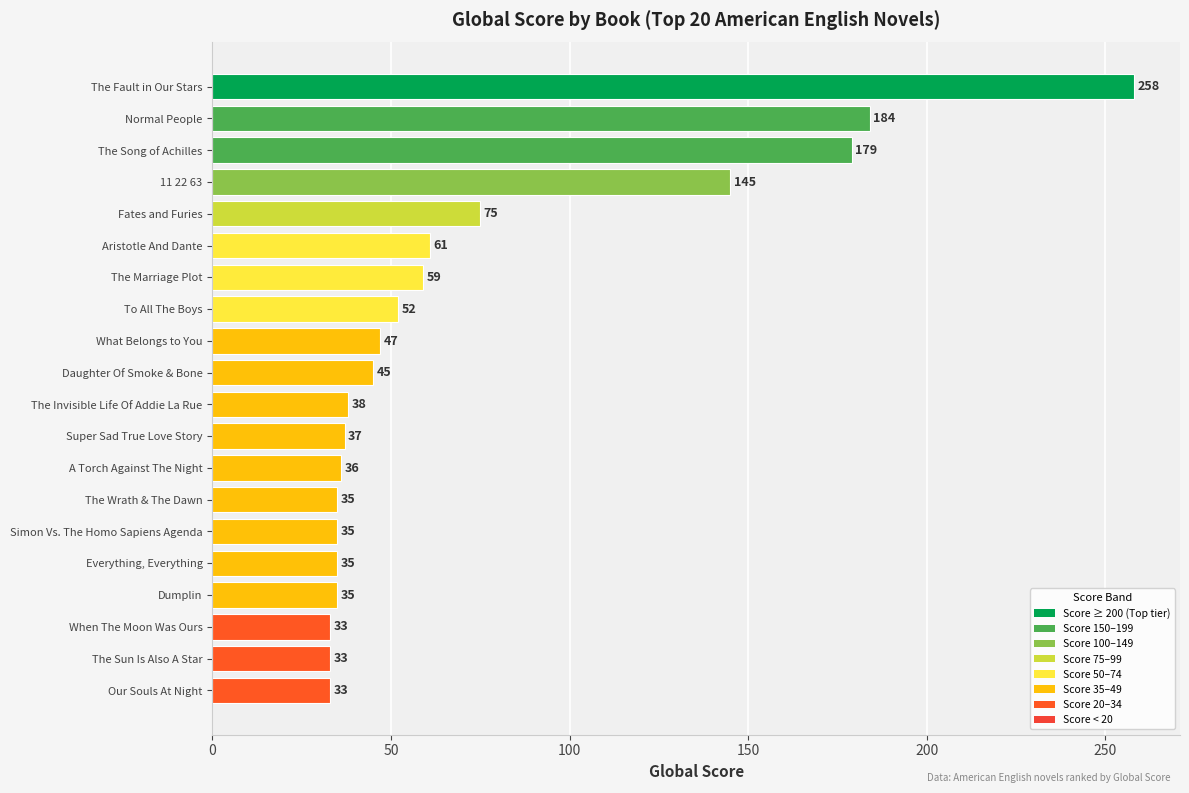

The chart shows a value of 122 at Fates and Furies. True or false?

False